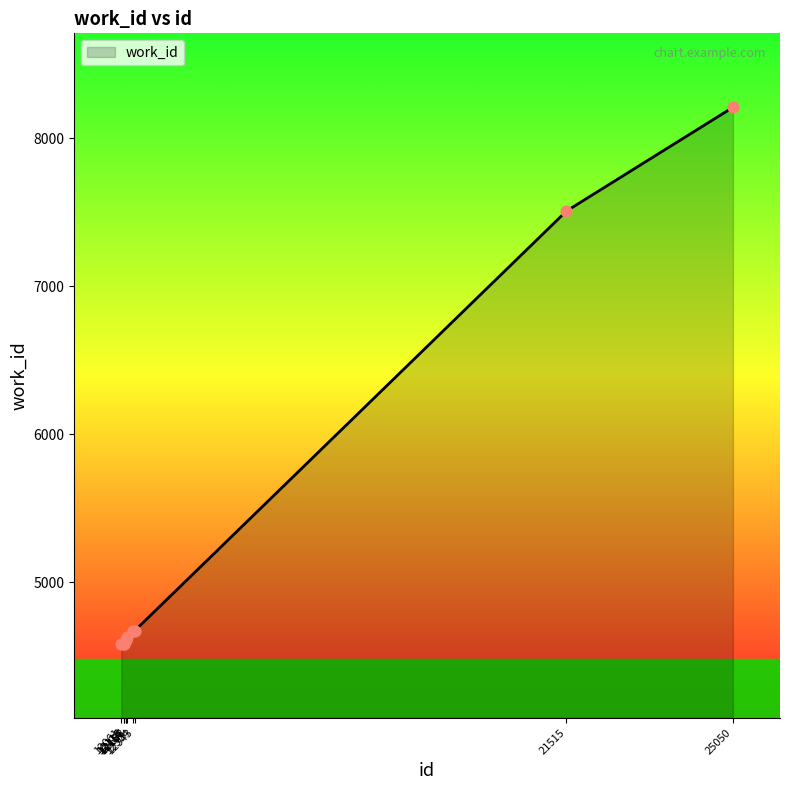

What is the ratio of the value at 12156 to the value at 12188?

1.0